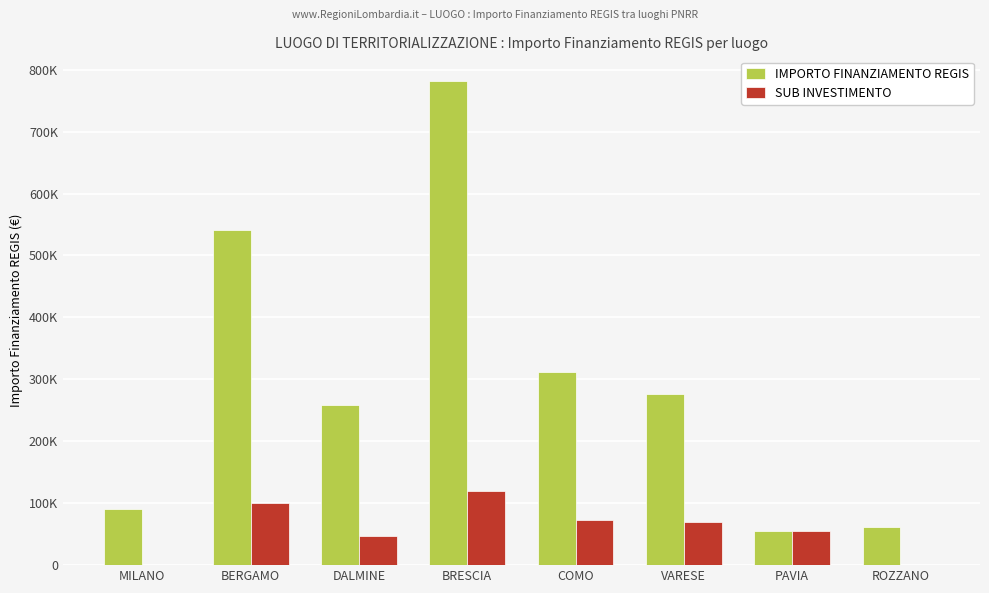

At how many categories does at least one series exceed 365469?

2